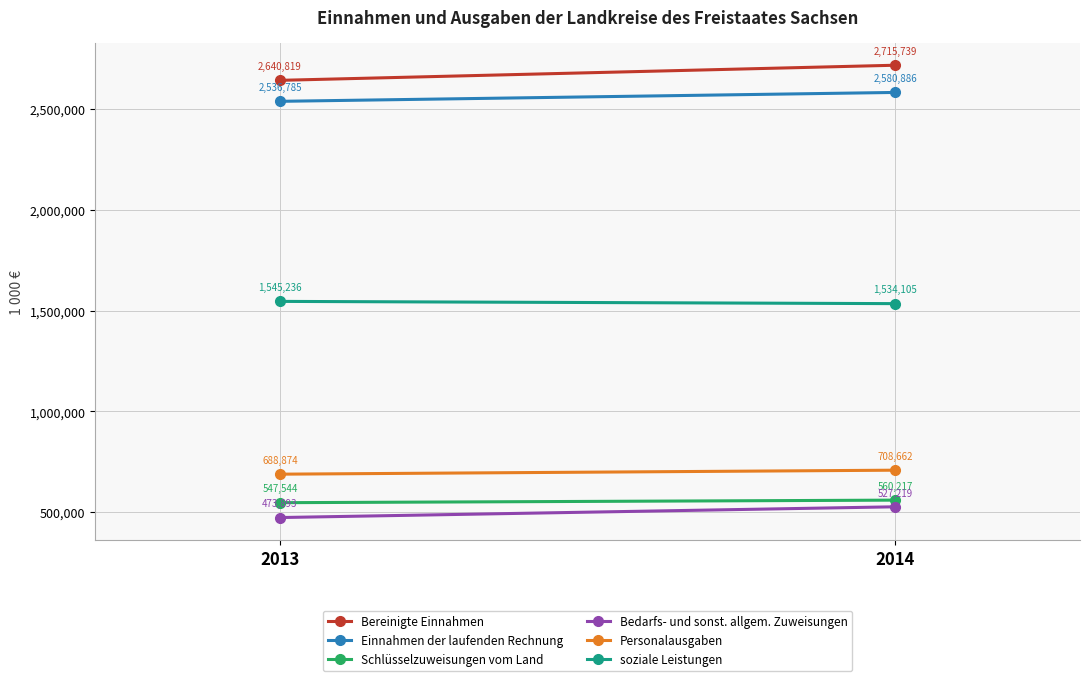

How many categories are shown in the chart?

2